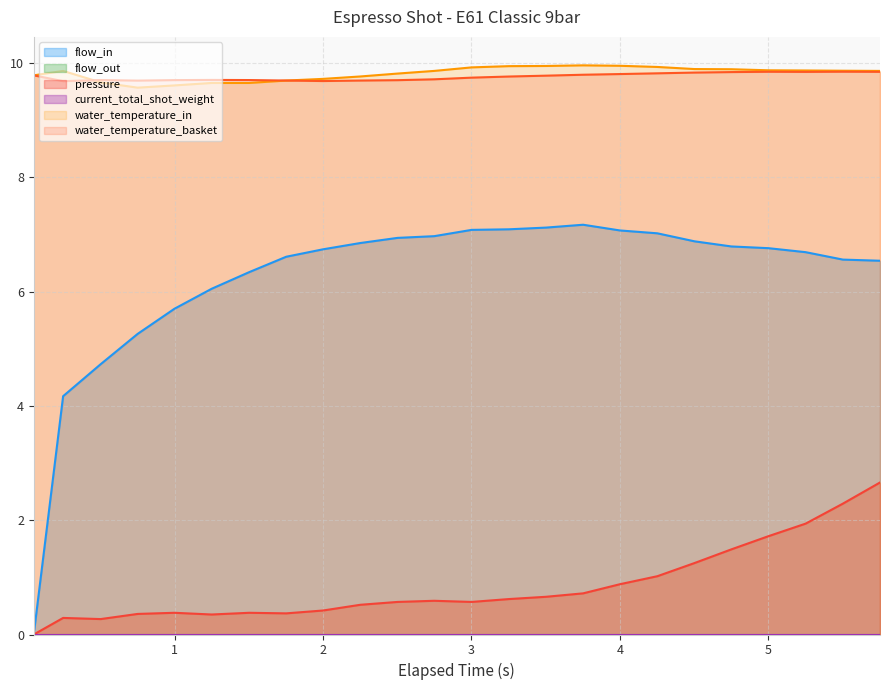

Count the number of categories in the chart.

24